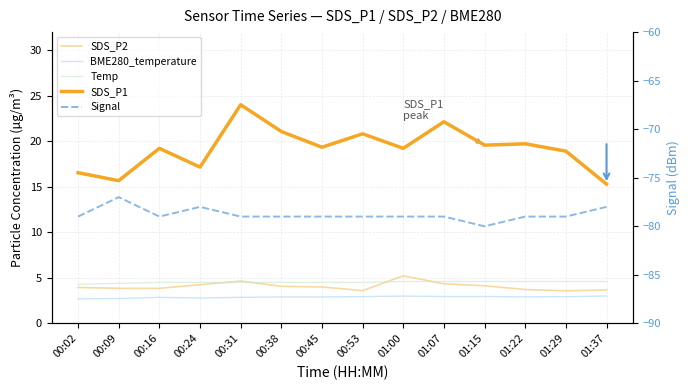

Reading left to right, what are all the values shown in this chart?

SDS_P2: 00:02=4.0	00:09=3.9	00:16=3.9	00:24=4.2	00:31=4.7	00:38=4.1	00:45=4.0	00:53=3.6	01:00=5.2	01:07=4.3	01:15=4.1	01:22=3.7	01:29=3.6	01:37=3.7
BME280_temperature: 00:02=2.7	00:09=2.7	00:16=2.9	00:24=2.8	00:31=2.9	00:38=2.9	00:45=2.9	00:53=2.9	01:00=3.0	01:07=3.0	01:15=3.0	01:22=2.9	01:29=2.9	01:37=3.0
Temp: 00:02=4.3	00:09=4.4	00:16=4.5	00:24=4.5	00:31=4.5	00:38=4.5	00:45=4.5	00:53=4.5	01:00=4.6	01:07=4.6	01:15=4.6	01:22=4.6	01:29=4.6	01:37=4.6
SDS_P1: 00:02=16.6	00:09=15.7	00:16=19.2	00:24=17.2	00:31=24.0	00:38=21.1	00:45=19.4	00:53=20.8	01:00=19.2	01:07=22.1	01:15=19.6	01:22=19.7	01:29=18.9	01:37=15.3
Signal: 00:02=-79.0	00:09=-77.0	00:16=-79.0	00:24=-78.0	00:31=-79.0	00:38=-79.0	00:45=-79.0	00:53=-79.0	01:00=-79.0	01:07=-79.0	01:15=-80.0	01:22=-79.0	01:29=-79.0	01:37=-78.0